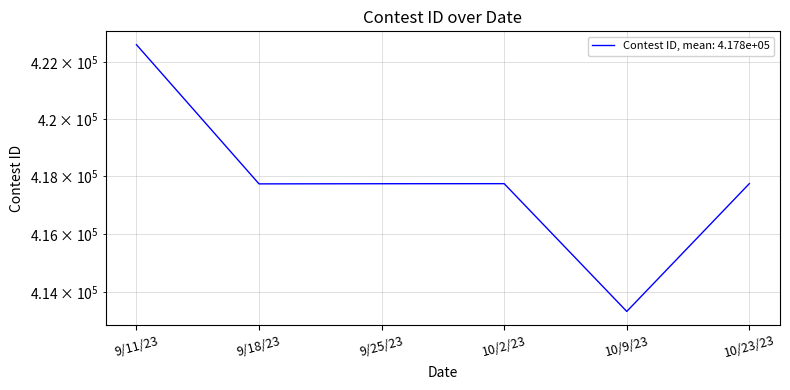

Reading left to right, extract all data points from this chart.

422613	417739	417744	417746	413322	417748